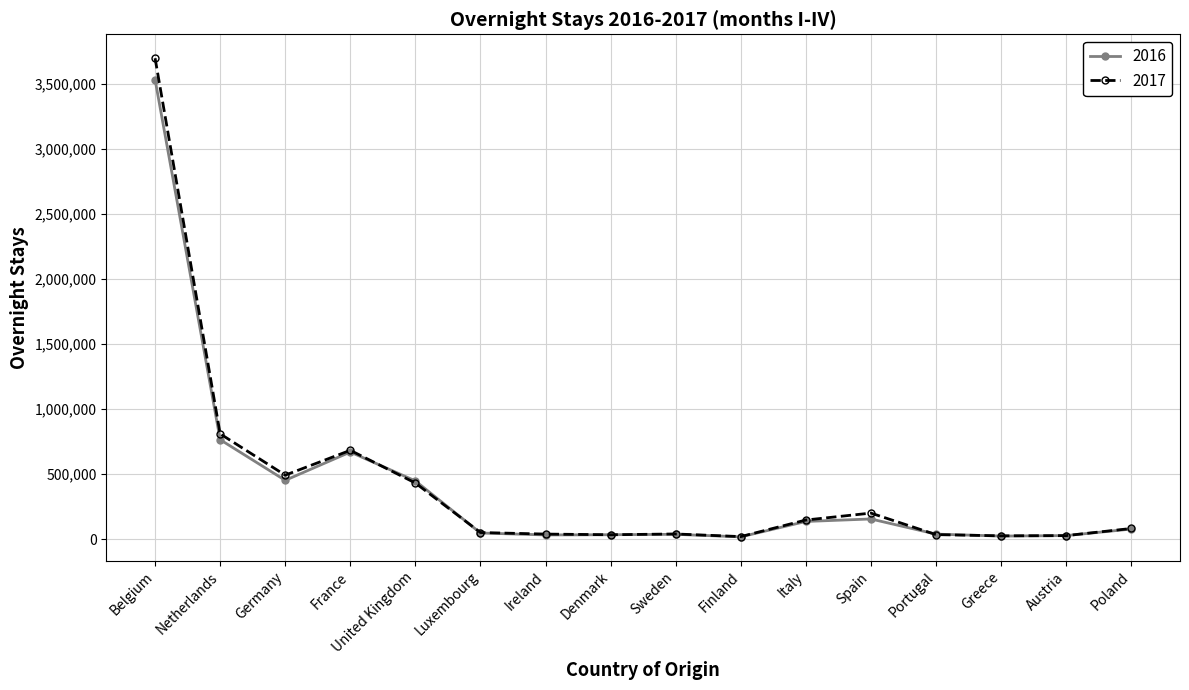

Read the 2017 value at Spain, to the nearest 100.

200700